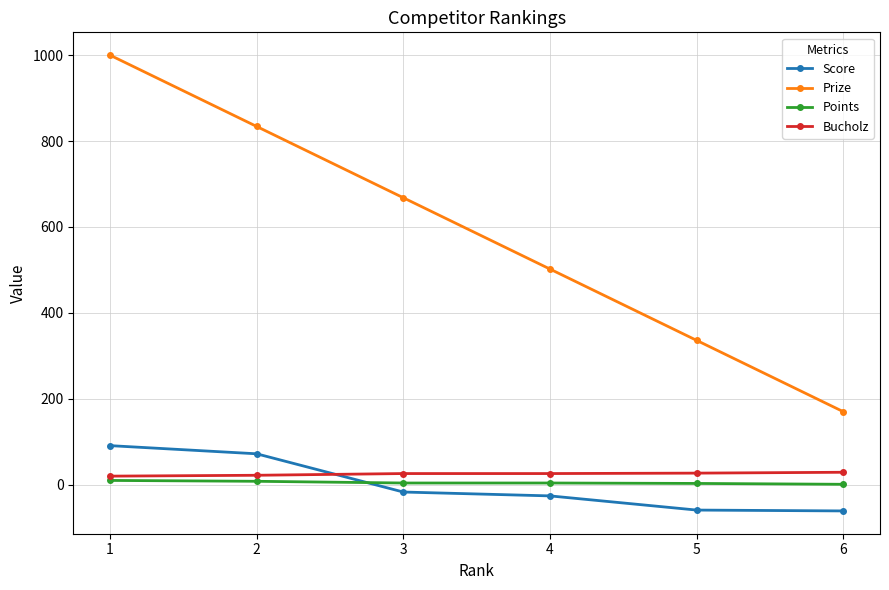

True or false: Bucholz has more than 2 points higher than both neighbors.

False